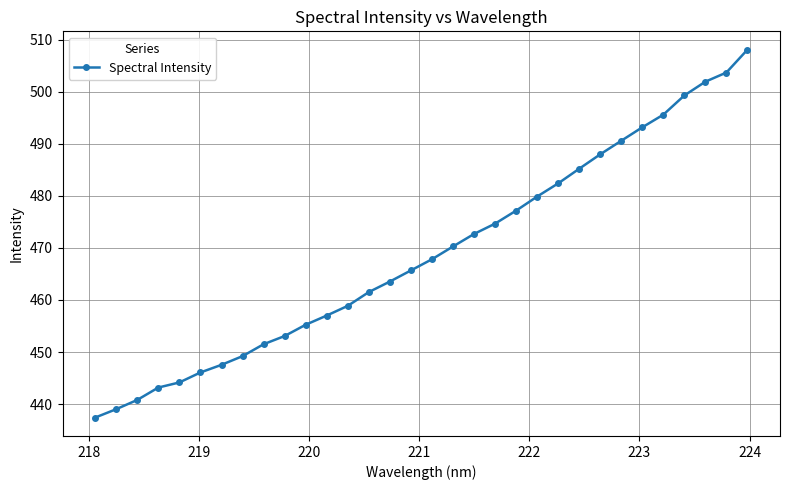

What is the smallest value displayed?

437.4